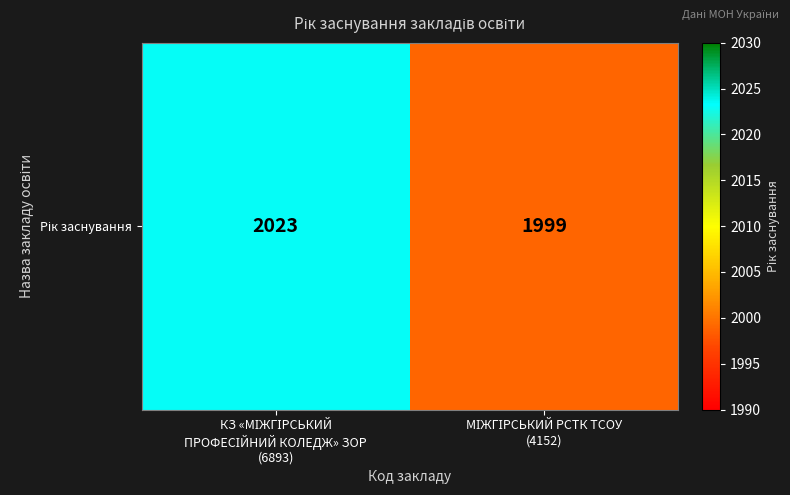

What is the sum of the values at КЗ «МІЖГІРСЬКИЙ
ПРОФЕСІЙНИЙ КОЛЕДЖ» ЗОР
(6893) and МІЖГІРСЬКИЙ РСТК ТСОУ
(4152)?

4022